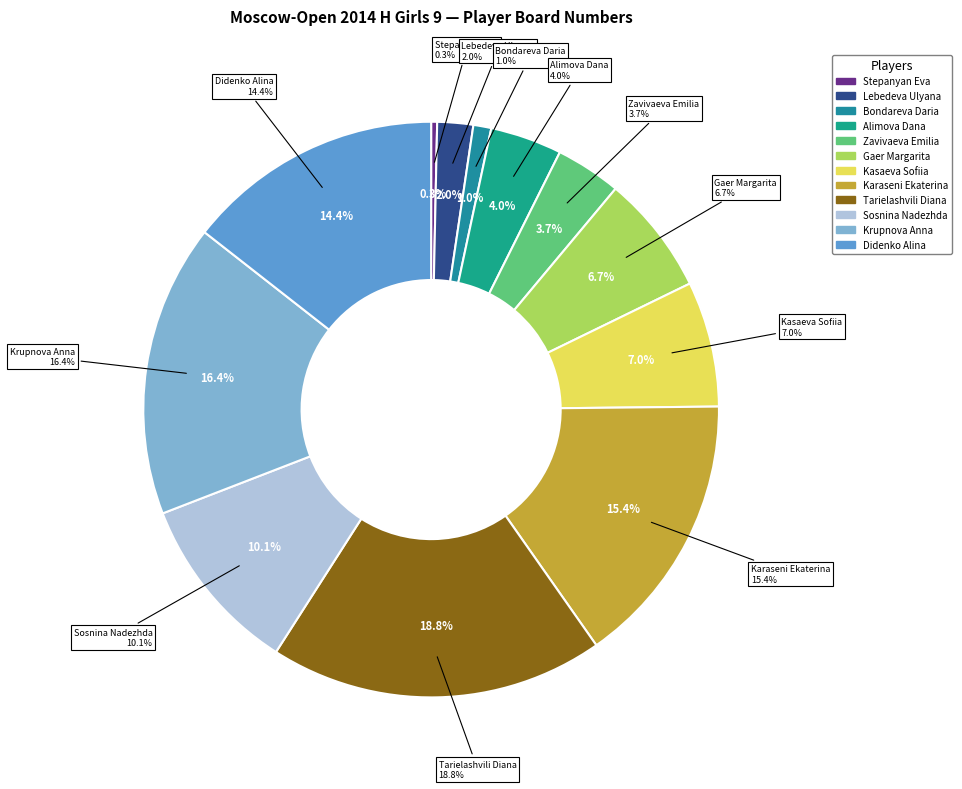

Combined, do Gaer Margarita and Lebedeva Ulyana account for over 50%?

No